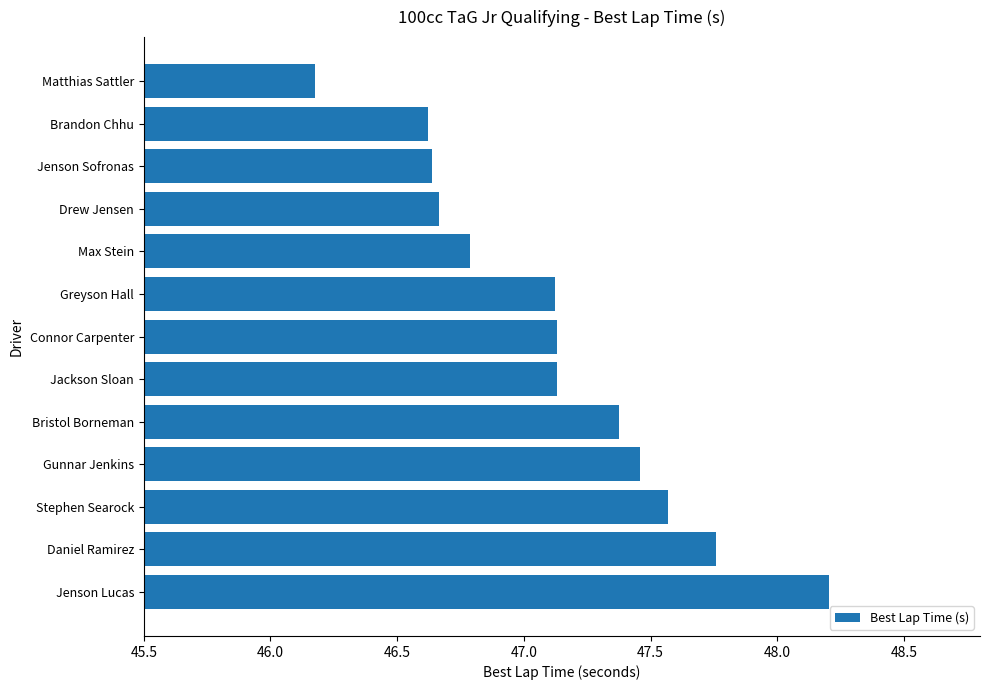

Are the bars grouped side by side (vs. stacked)?

No